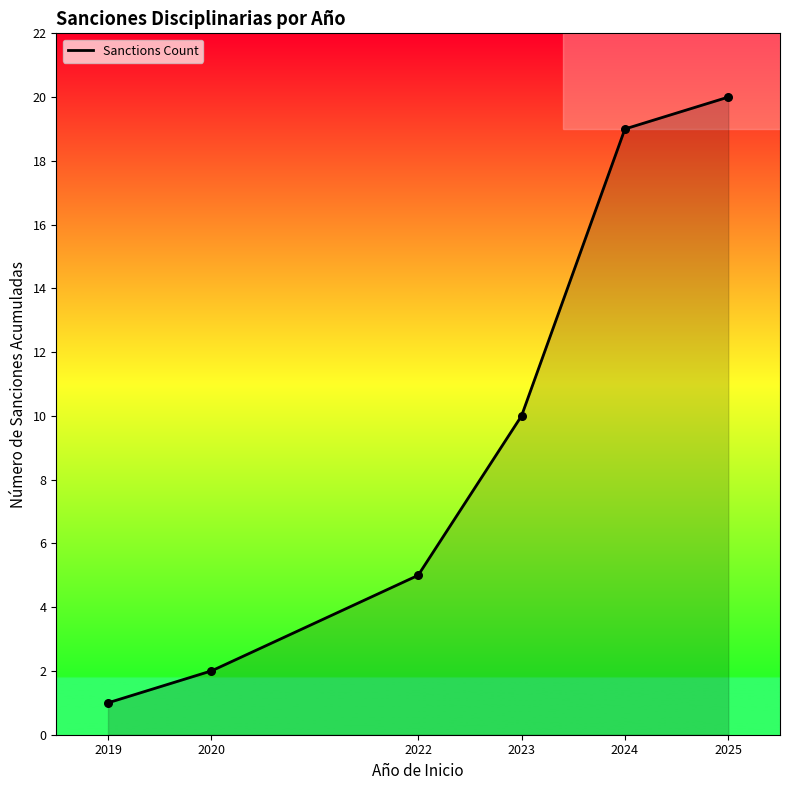

What is the minimum value for Sanctions Count?

1.0